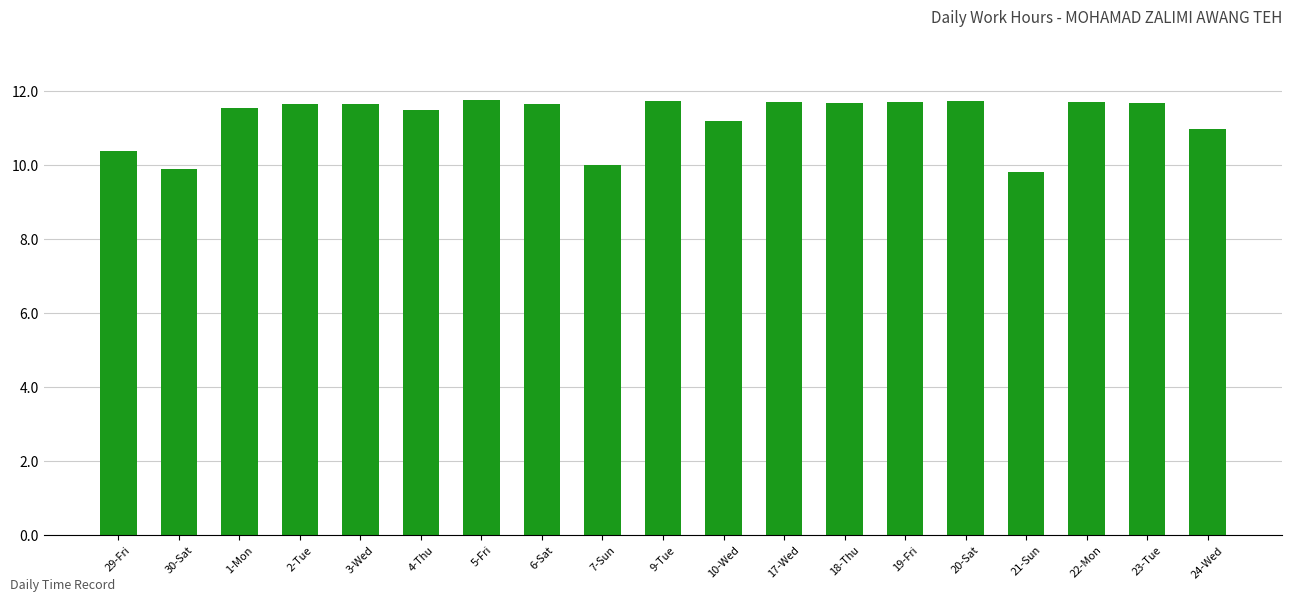

Approximately how many times larger is the value at 7-Sun compared to 10-Wed?

0.9